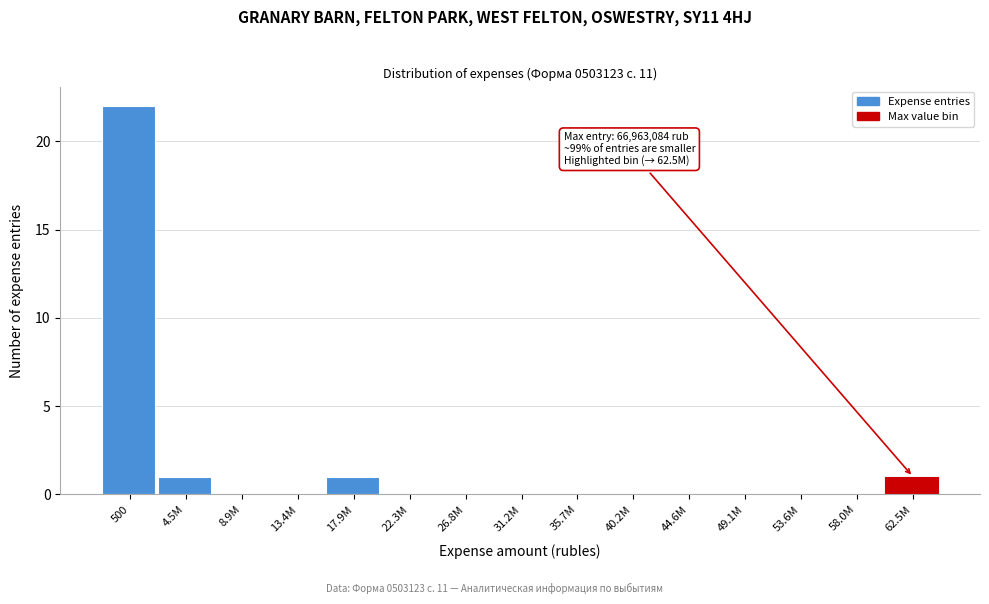

Reading right to left, list all the values displayed in this chart.

62.5M=1	58.0M=0	53.6M=0	49.1M=0	44.6M=0	40.2M=0	35.7M=0	31.2M=0	26.8M=0	22.3M=0	17.9M=1	13.4M=0	8.9M=0	4.5M=1	500=22